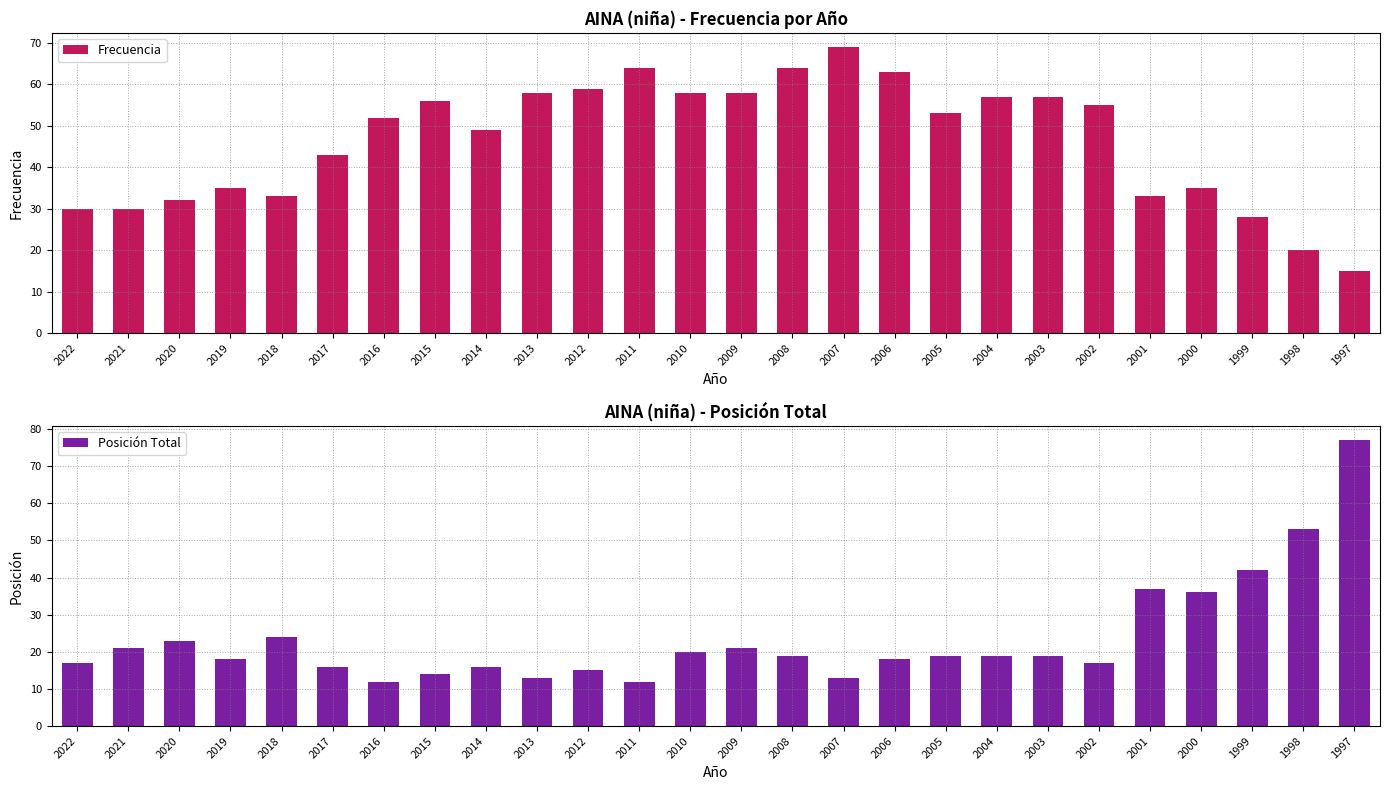

What is the difference between the Frecuencia values at 2010 and 2014?

9